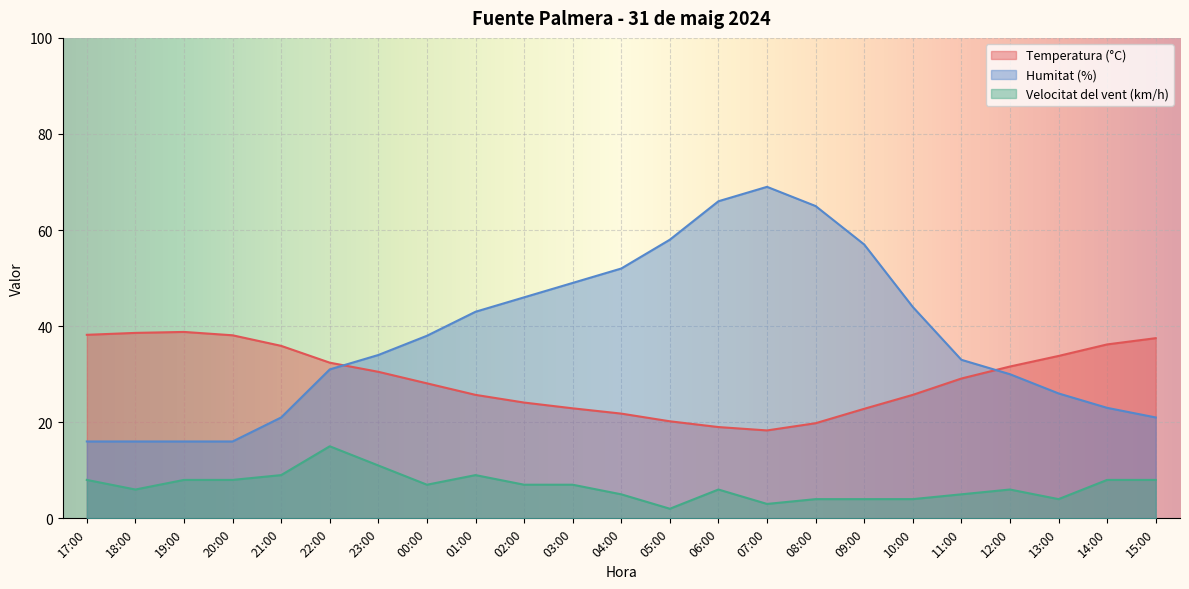

True or false: Velocitat del vent (km/h) and Temperatura (°C) cross at least once.

False